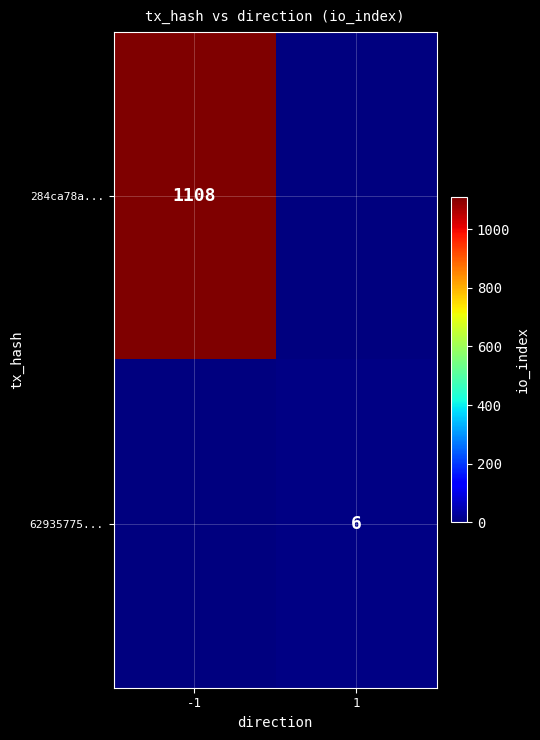

Is it true that 284ca78a... equals 1108 at -1?

True